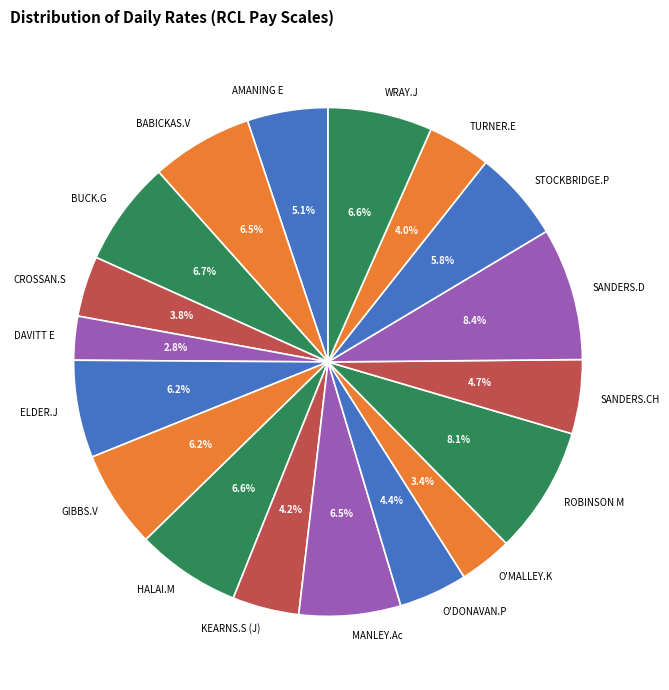

Is the sum of MANLEY.Ac and HALAI.M greater than half?

No